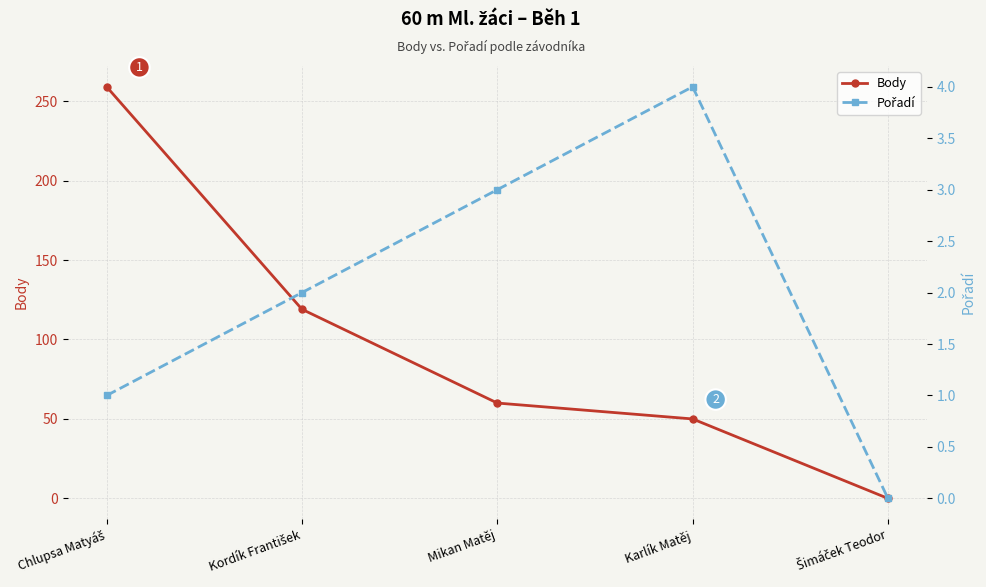

True or false: Pořadí has more than 2 interior local peaks.

False